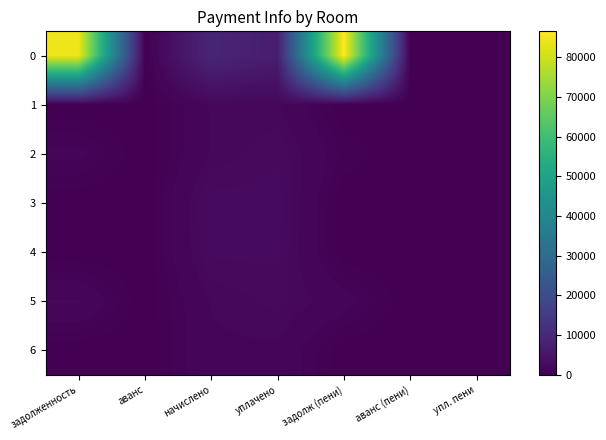

How many data points does each series have?

7